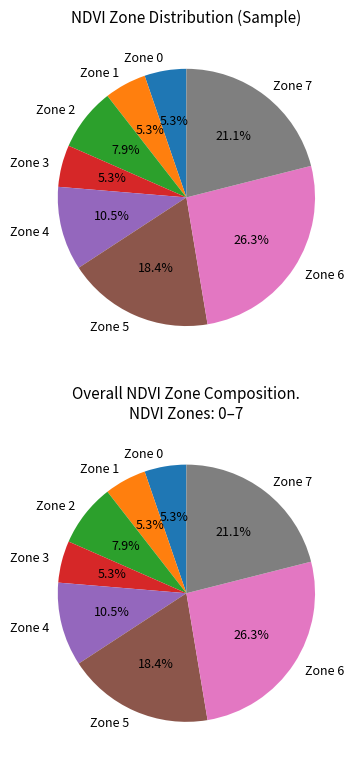

What percentage is NOT represented by Zone 0?

94.7%